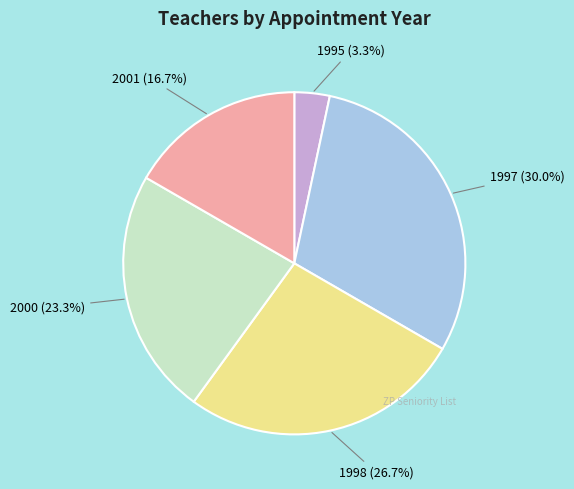

Between 2000 and 1998, which is larger?

1998